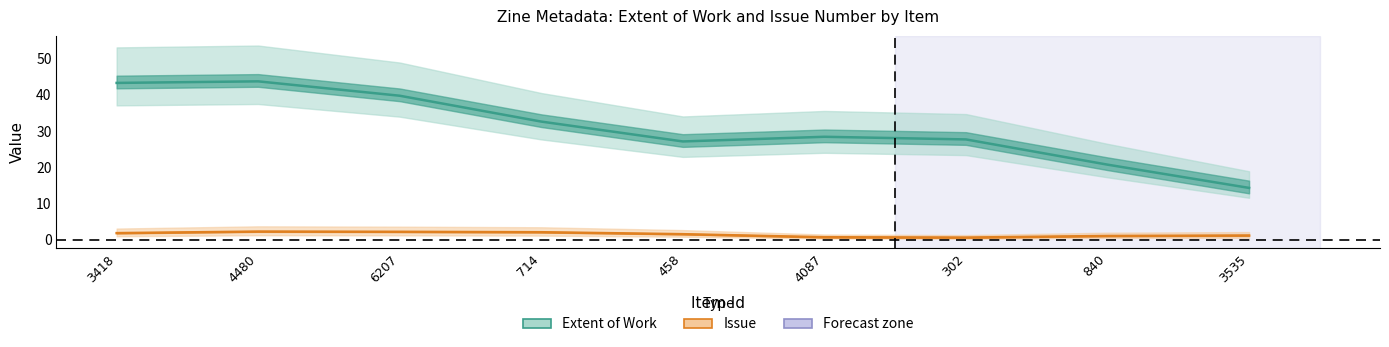

Which category has the lowest value across all series?

4087